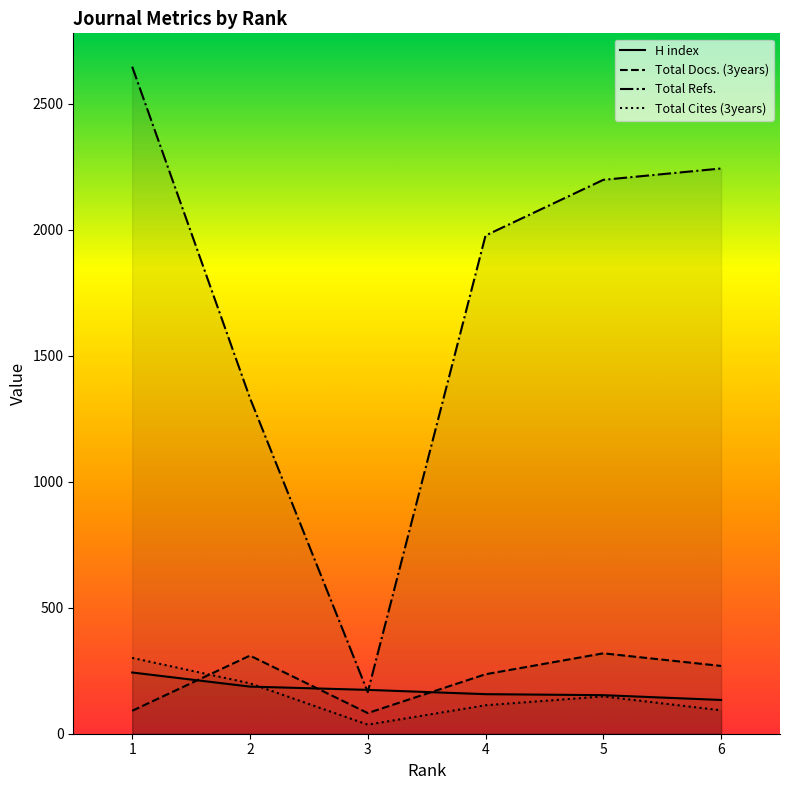

What is the difference between the maximum and second lowest values in the H index series?

90